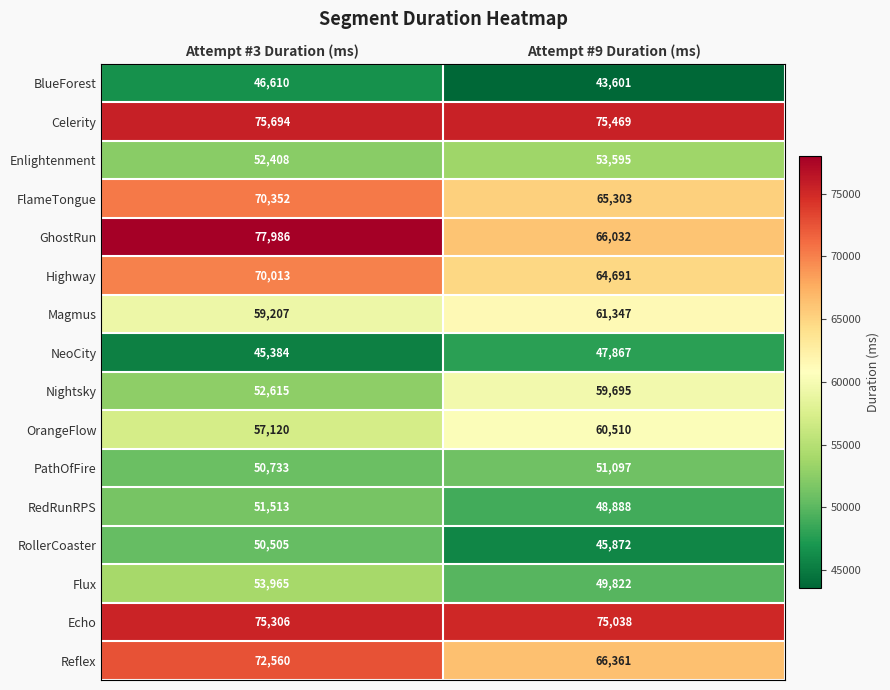

What is the smallest value displayed?

43601